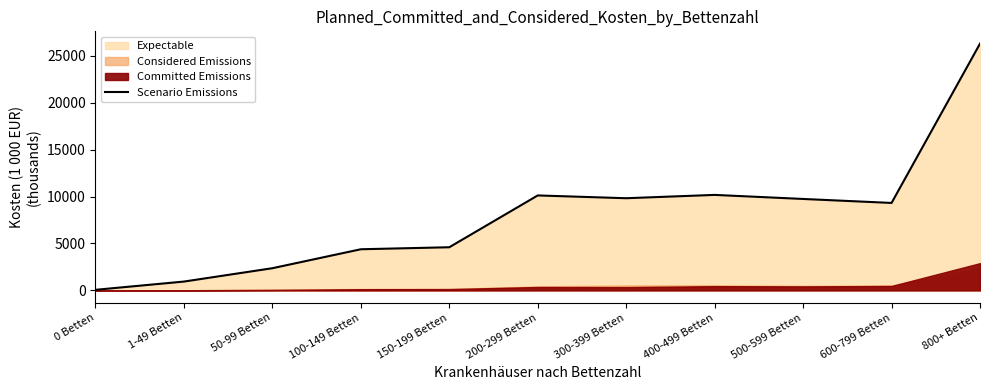

List the labels in order of value, smallest first.

0 Betten, 1-49 Betten, 50-99 Betten, 100-149 Betten, 150-199 Betten, 600-799 Betten, 500-599 Betten, 300-399 Betten, 200-299 Betten, 400-499 Betten, 800+ Betten